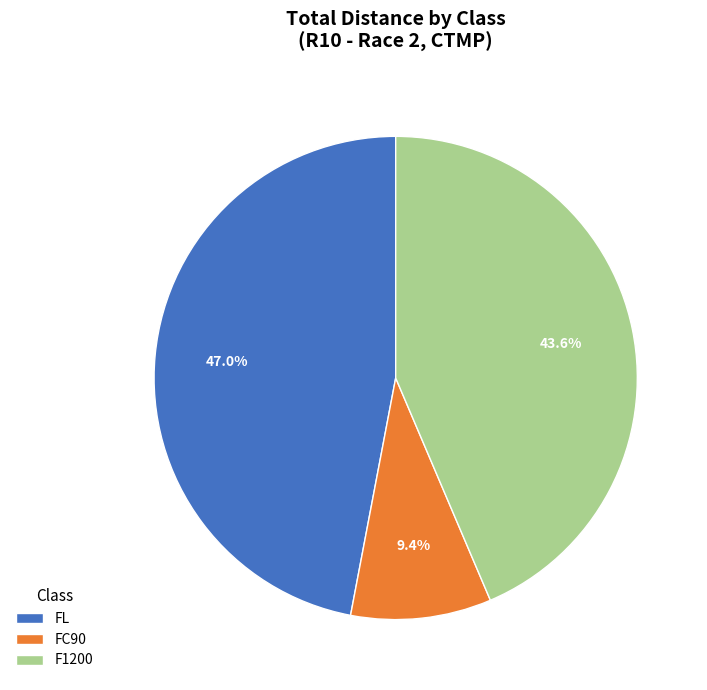

Does any single category account for the majority?

No